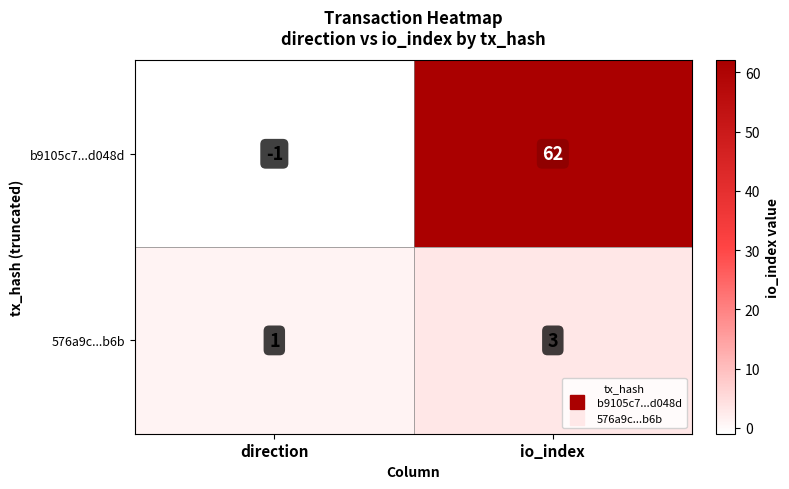

How many series are shown in this chart?

2